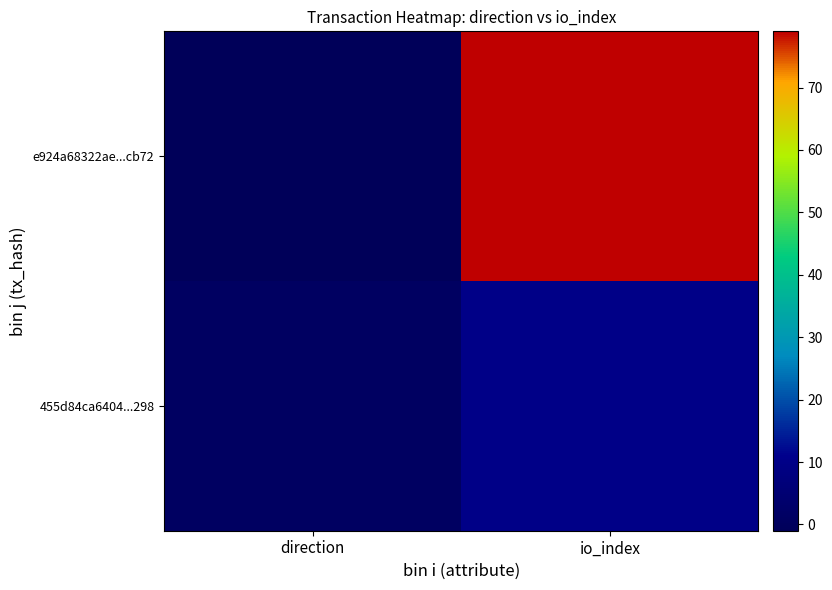

What is the minimum value shown in the chart?

-1